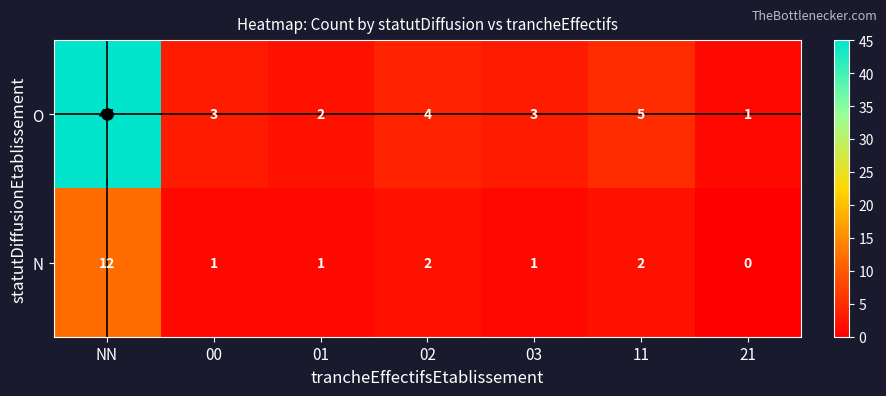

Rank the series by their average value, from lowest to highest.

N, O